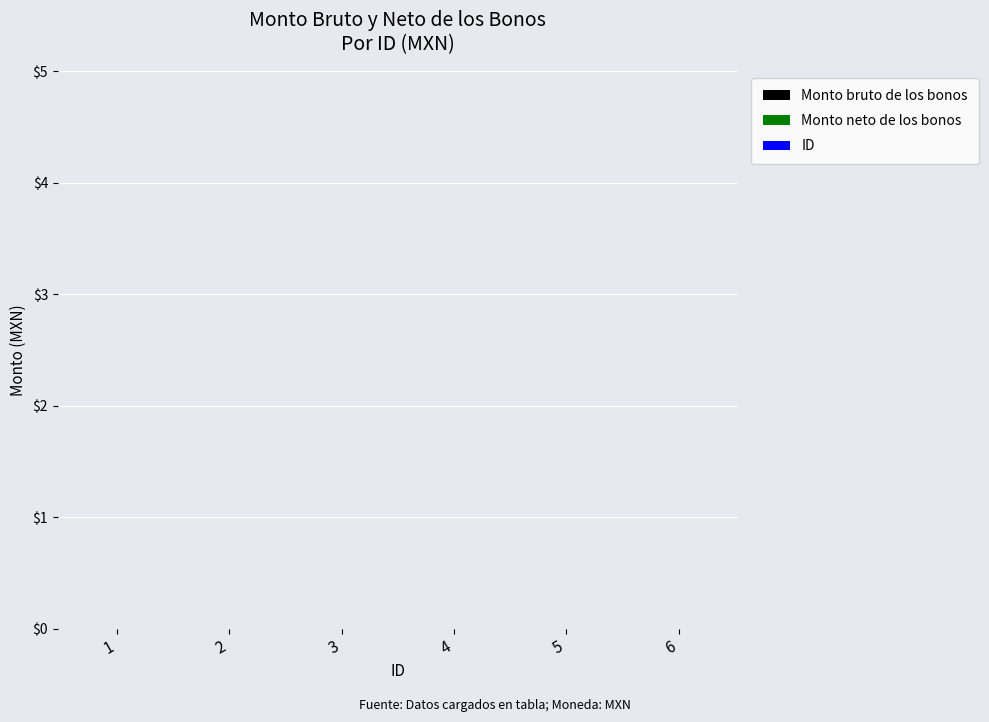

Reading right to left, list all the values displayed in this chart.

Monto bruto de los bonos: 0	0	0	0	0	0
Monto neto de los bonos: 0	0	0	0	0	0
ID: 6	5	4	3	2	1